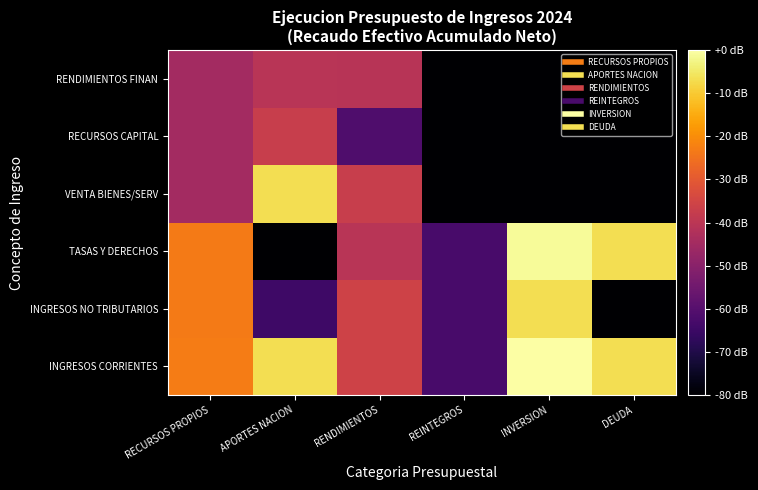

Rank the series at RENDIMIENTOS from lowest to highest value.

RECURSOS CAPITAL, RENDIMIENTOS FINAN, TASAS Y DERECHOS, VENTA BIENES/SERV, INGRESOS NO TRIBUTARIOS, INGRESOS CORRIENTES